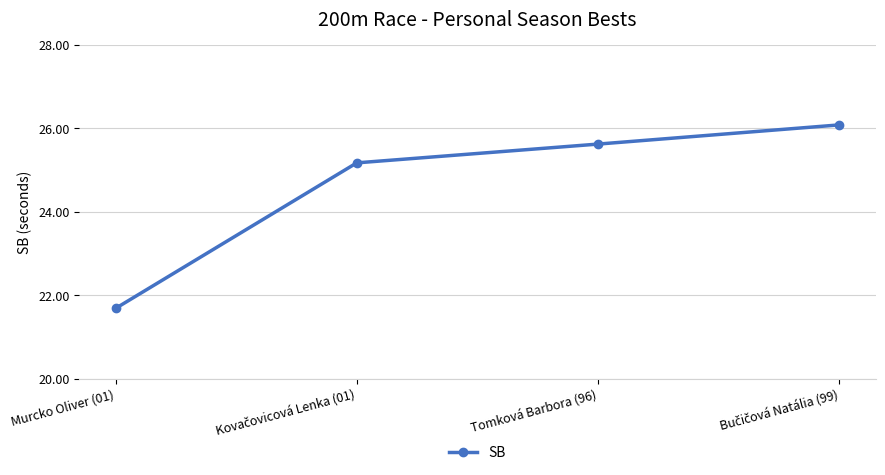

What is the average value?

24.6